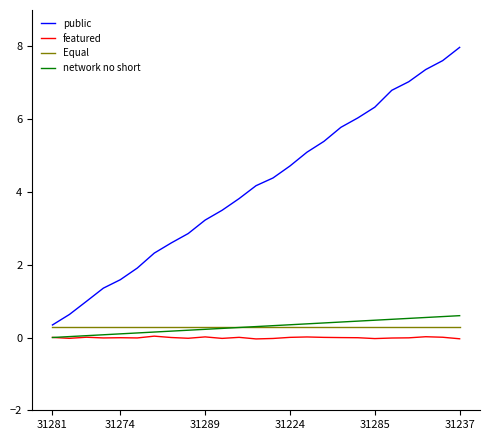

Which series has the widest spread of values?

public